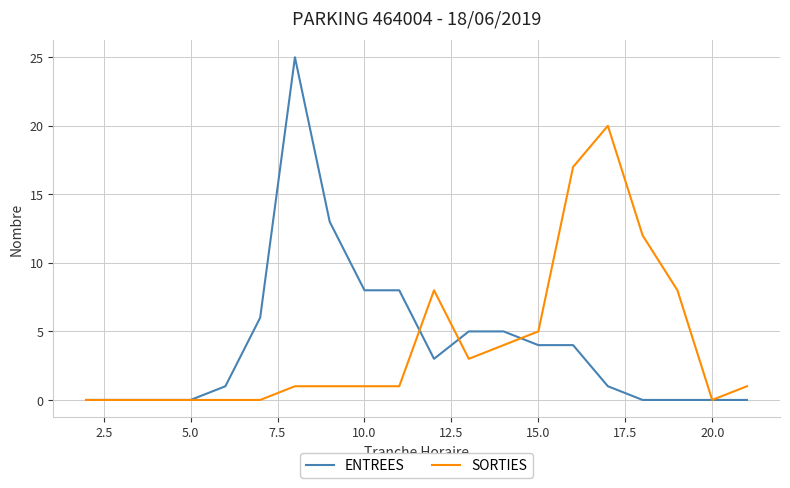

Reading right to left, list all the values displayed in this chart.

ENTREES: 0	0	0	0	1	4	4	5	5	3	8	8	13	25	6	1	0	0	0	0
SORTIES: 1	0	8	12	20	17	5	4	3	8	1	1	1	1	0	0	0	0	0	0